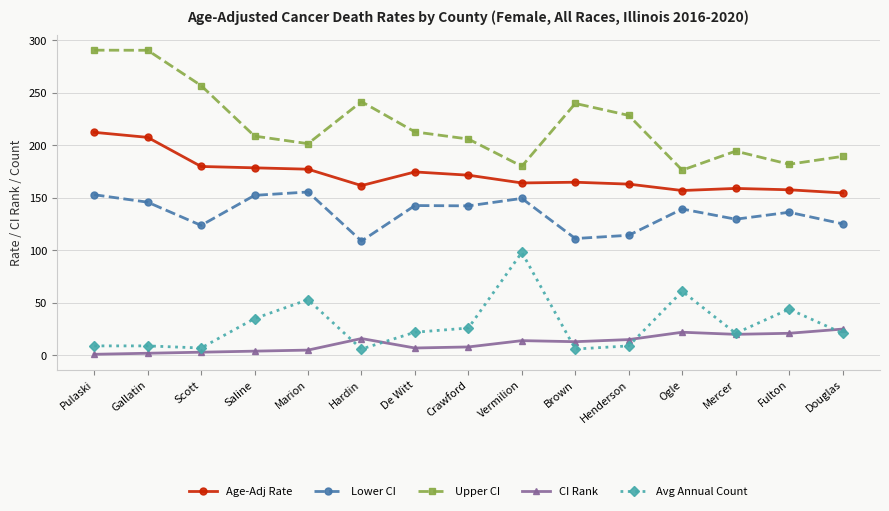

What is the total value across all series at Scott?

570.3